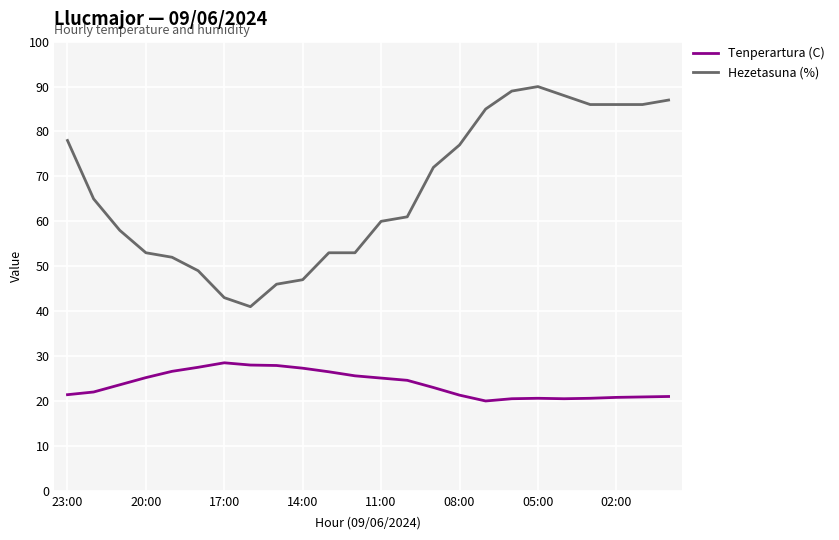

Which series has the largest total across all categories?

Hezetasuna (%)